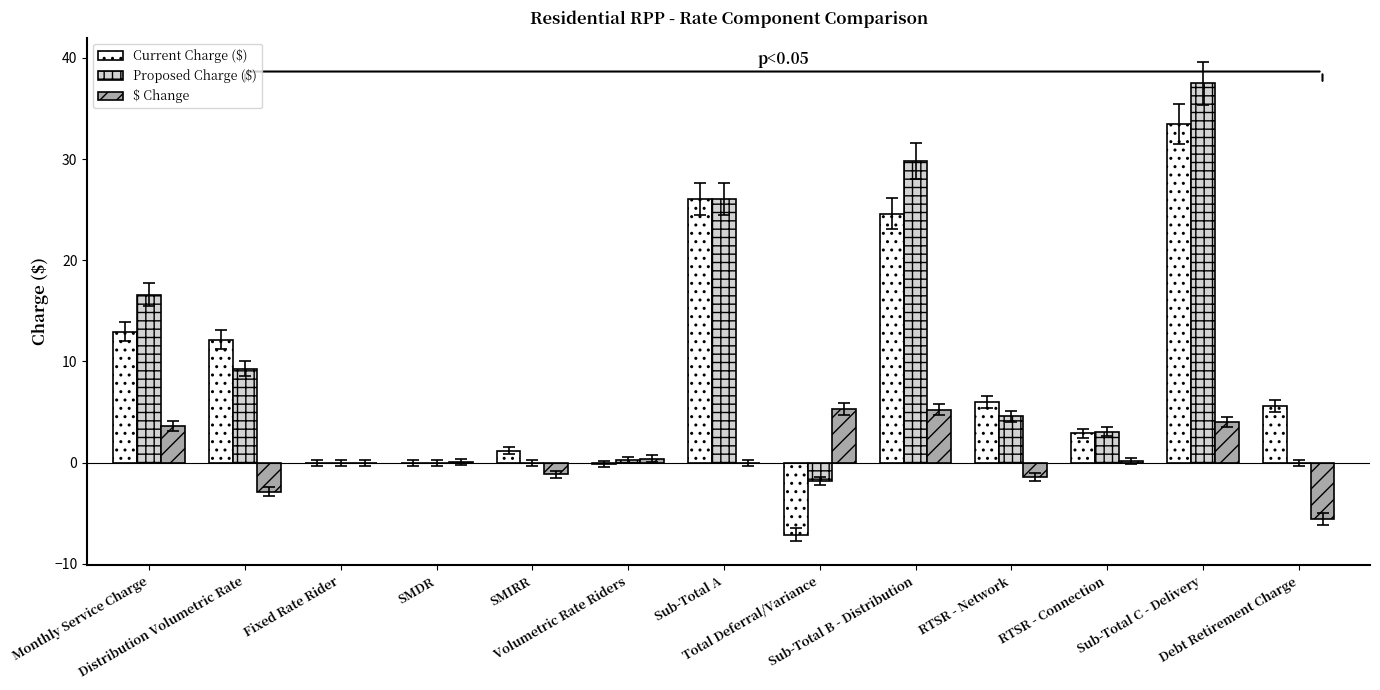

True or false: $ Change has a value of 3.6 at Monthly Service Charge.

True